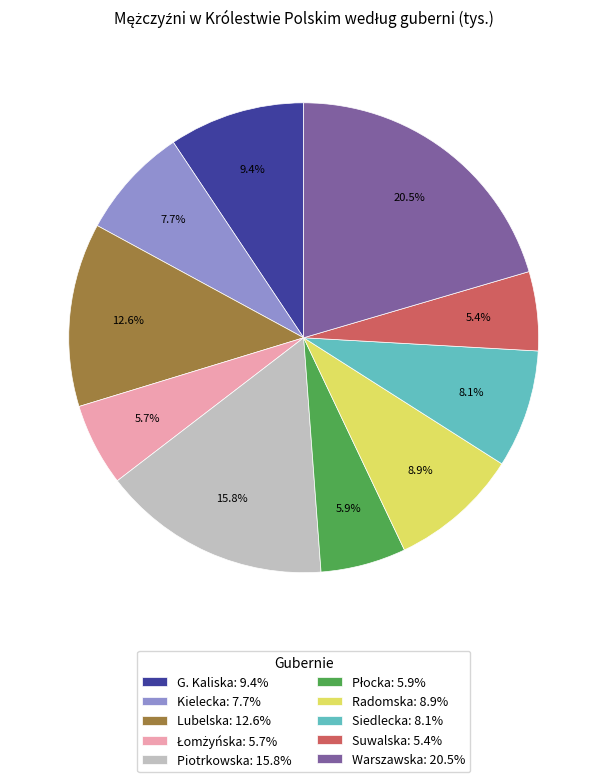

To the nearest percent, what is the combined percentage of Siedlecka and Piotrkowska?

24%